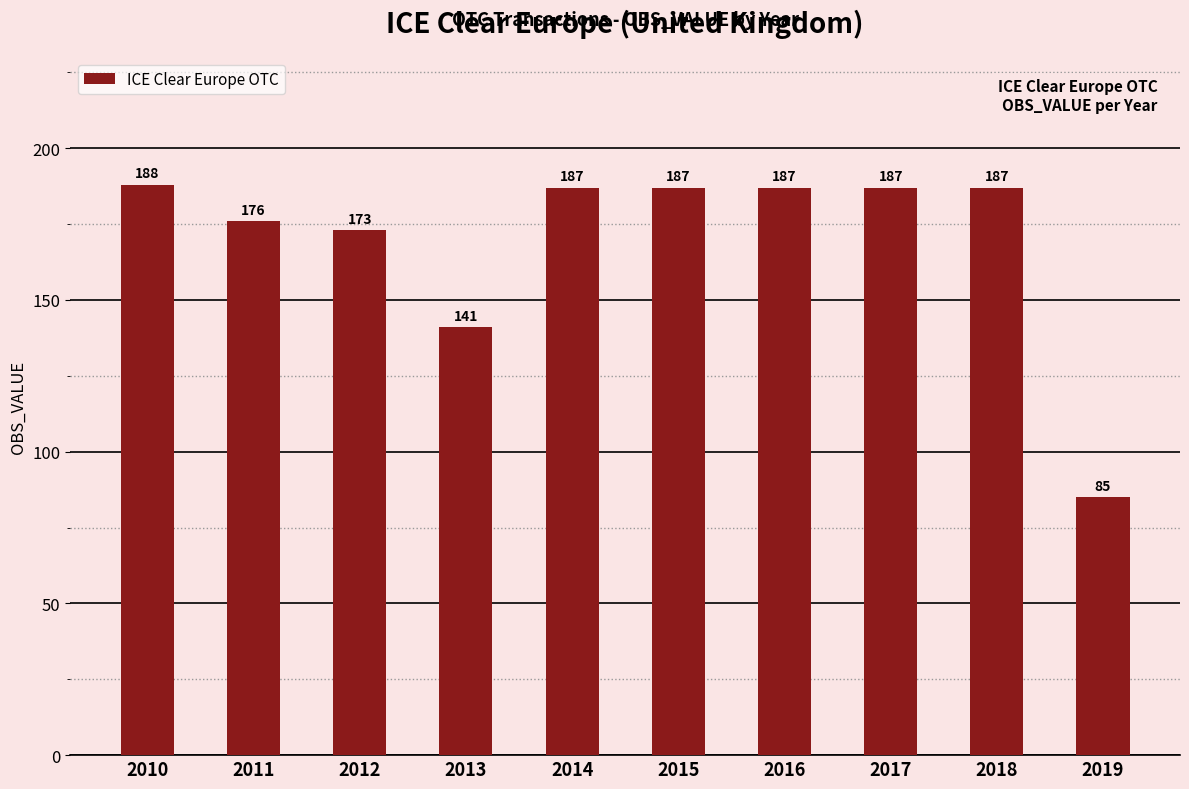

What is the difference between the values at 2013 and 2010?

47